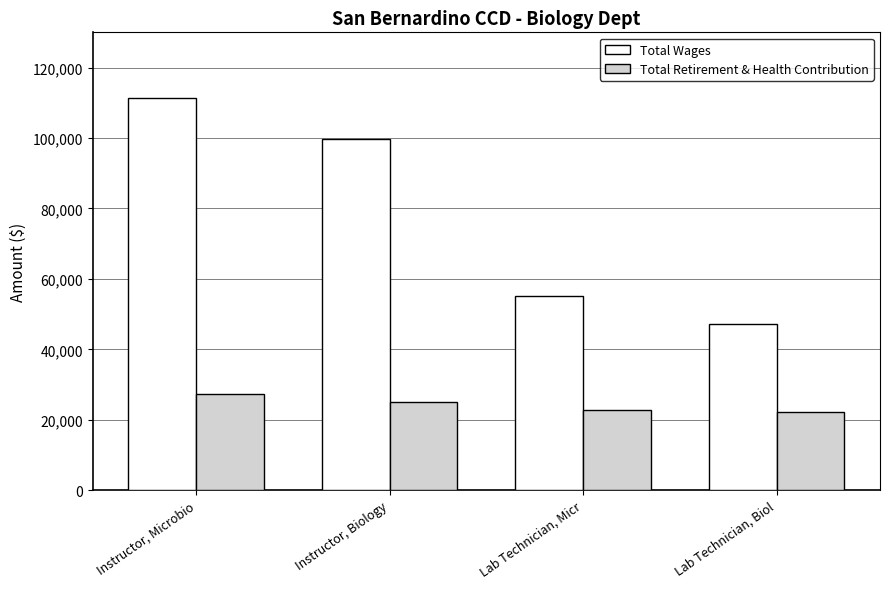

Rank the series by their maximum value, from highest to lowest.

Total Wages, Total Retirement & Health Contribution